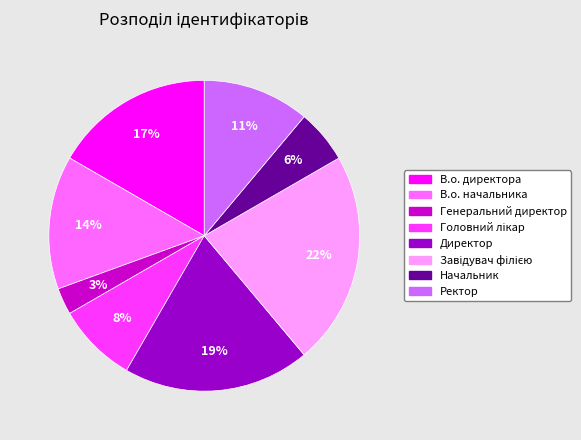

How many slices are in this pie chart?

8